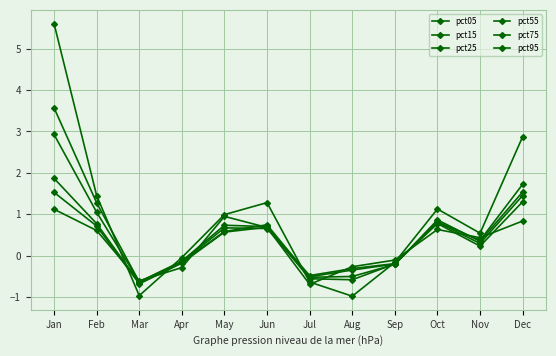

Reading left to right, extract all data points from this chart.

pct05: Jan=5.6	Feb=1.5	Mar=-1.0	Apr=-0.0	May=1.0	Jun=1.3	Jul=-0.6	Aug=-1.0	Sep=-0.2	Oct=1.1	Nov=0.5	Dec=2.9
pct15: Jan=3.6	Feb=1.3	Mar=-0.6	Apr=-0.1	May=0.7	Jun=0.7	Jul=-0.6	Aug=-0.6	Sep=-0.2	Oct=0.8	Nov=0.4	Dec=1.7
pct25: Jan=2.9	Feb=1.1	Mar=-0.6	Apr=-0.2	May=0.7	Jun=0.7	Jul=-0.5	Aug=-0.5	Sep=-0.2	Oct=0.9	Nov=0.4	Dec=1.5
pct55: Jan=1.9	Feb=0.8	Mar=-0.6	Apr=-0.2	May=0.6	Jun=0.7	Jul=-0.5	Aug=-0.3	Sep=-0.2	Oct=0.8	Nov=0.3	Dec=1.5
pct75: Jan=1.5	Feb=0.7	Mar=-0.7	Apr=-0.2	May=0.6	Jun=0.7	Jul=-0.5	Aug=-0.3	Sep=-0.2	Oct=0.8	Nov=0.2	Dec=1.3
pct95: Jan=1.1	Feb=0.6	Mar=-0.6	Apr=-0.3	May=1.0	Jun=0.7	Jul=-0.7	Aug=-0.3	Sep=-0.1	Oct=0.6	Nov=0.4	Dec=0.8